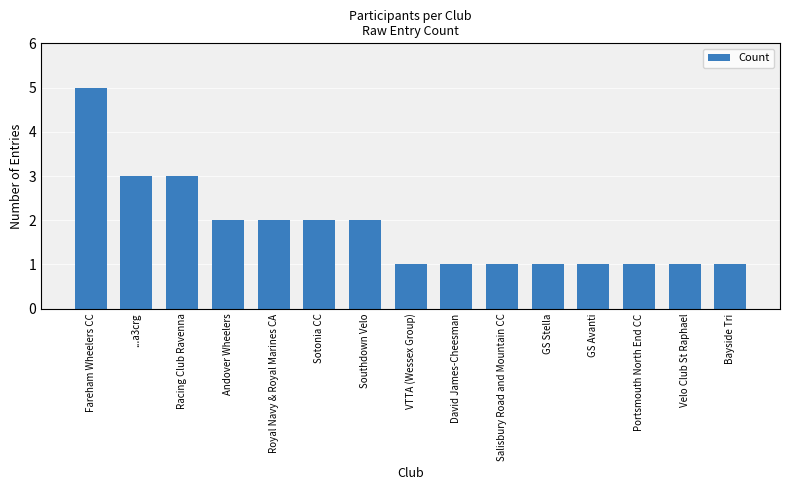

Read the value at ...a3crg.

3